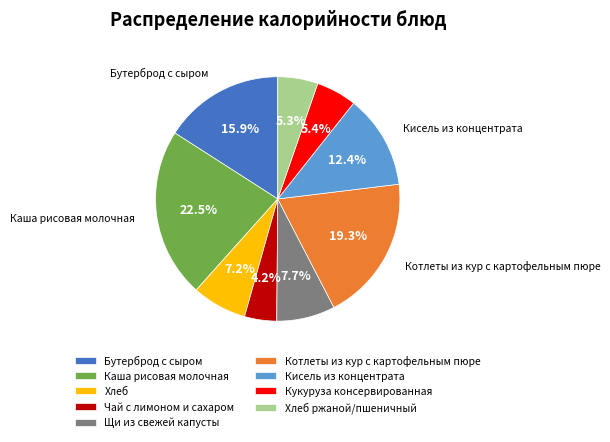

To the nearest percent, what is the combined percentage of Каша рисовая молочная and Бутерброд с сыром?

38%